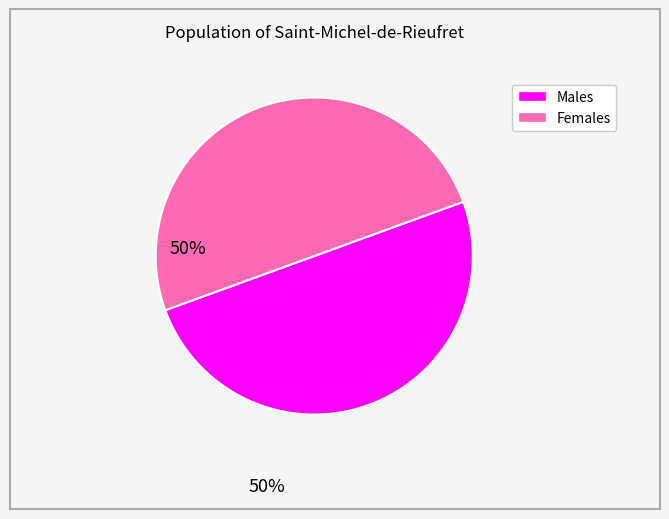

How many slices are in this pie chart?

2